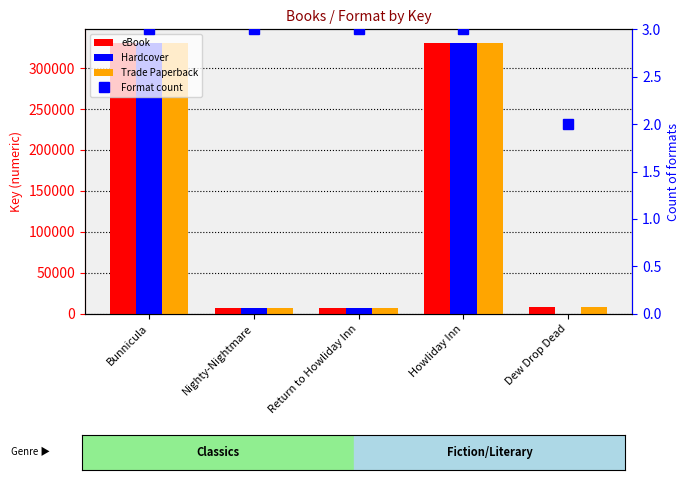

Is it true that Trade Paperback equals 1815.2 at Dew Drop Dead?

False